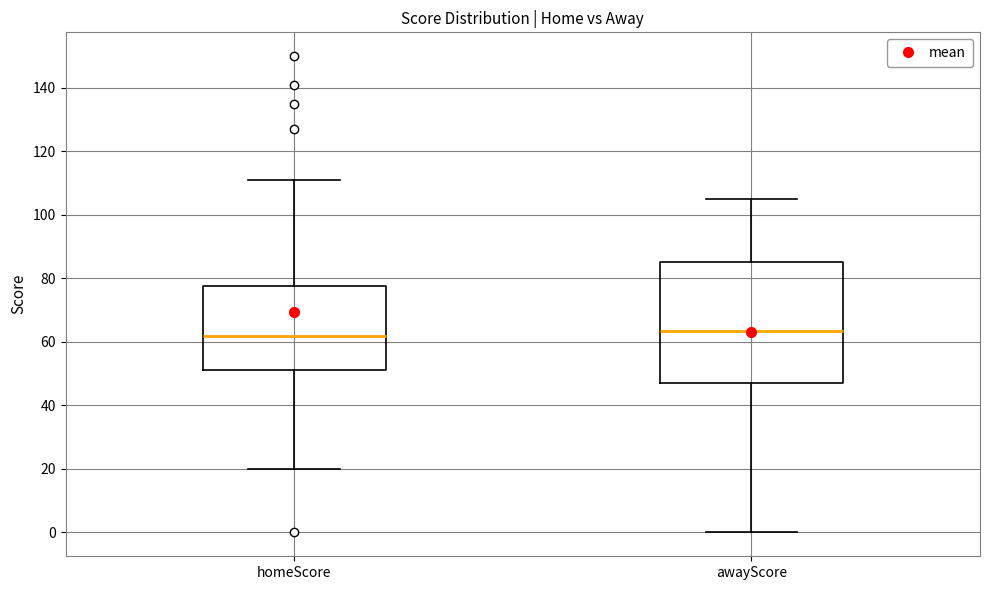

Where does the lower whisker of the box for homeScore end on the y-axis? The values are not printed on the chart, so give them approximately, as read against the axis.

20